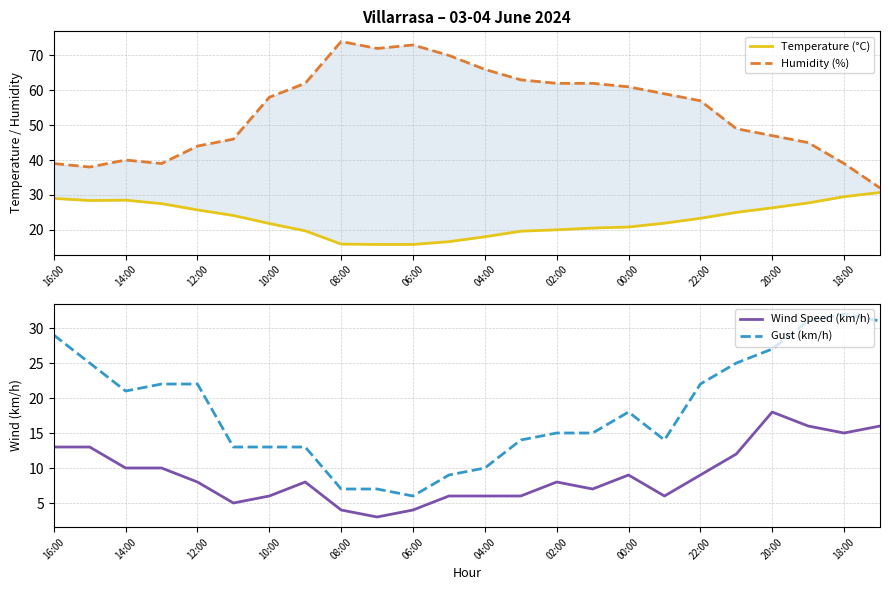

True or false: Gust (km/h) and Temperature (°C) cross at least once.

False